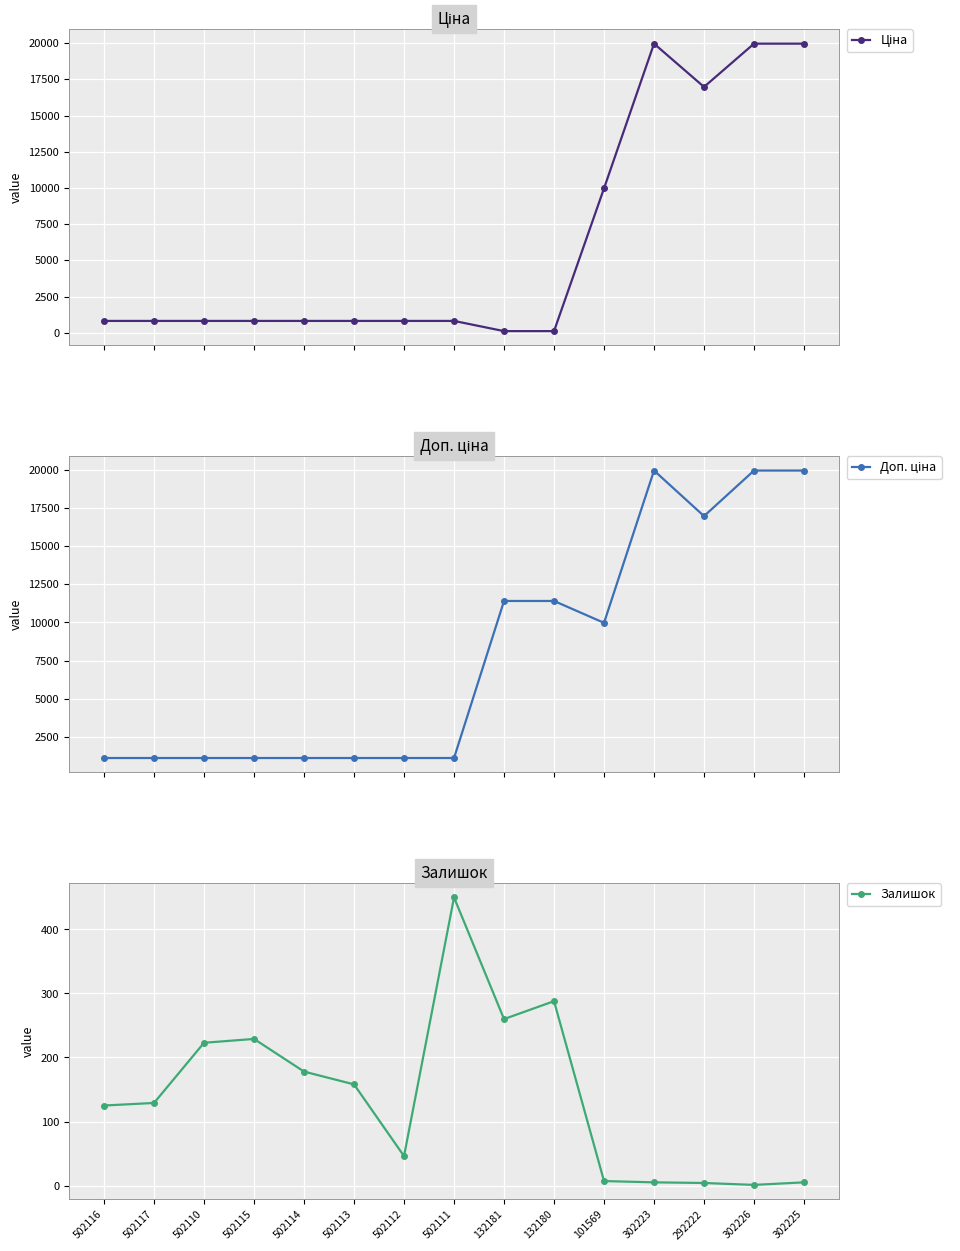

What is the sum of the Залишок values at 502111 and 292222?

454